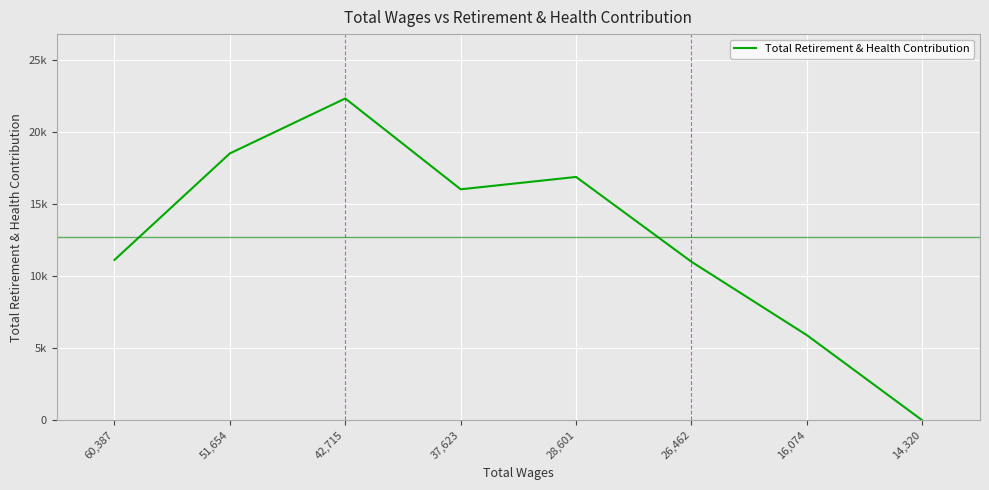

What is the greatest value displayed?

22301